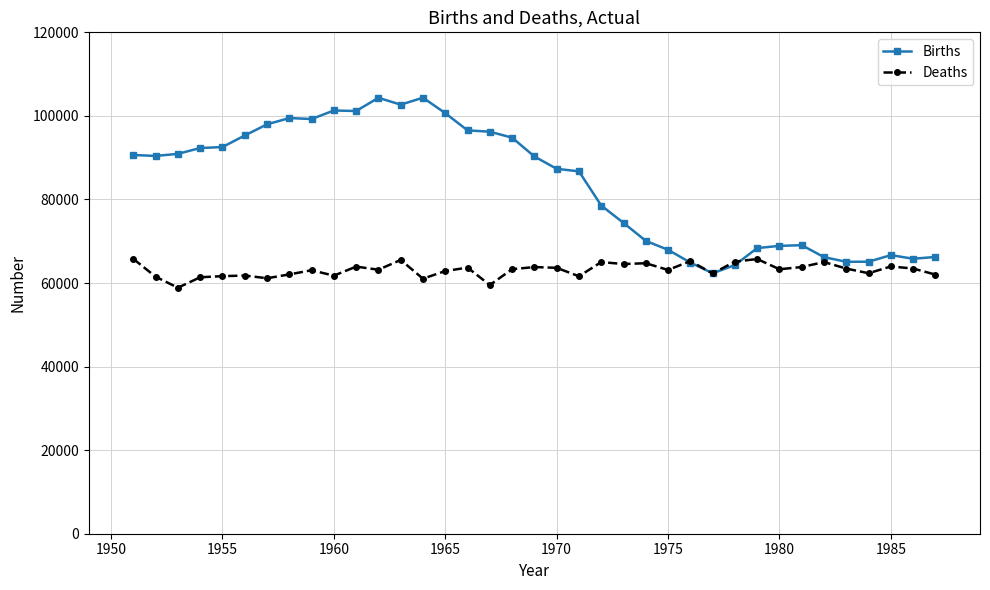

True or false: Deaths has more than 0 interior local peaks.

True